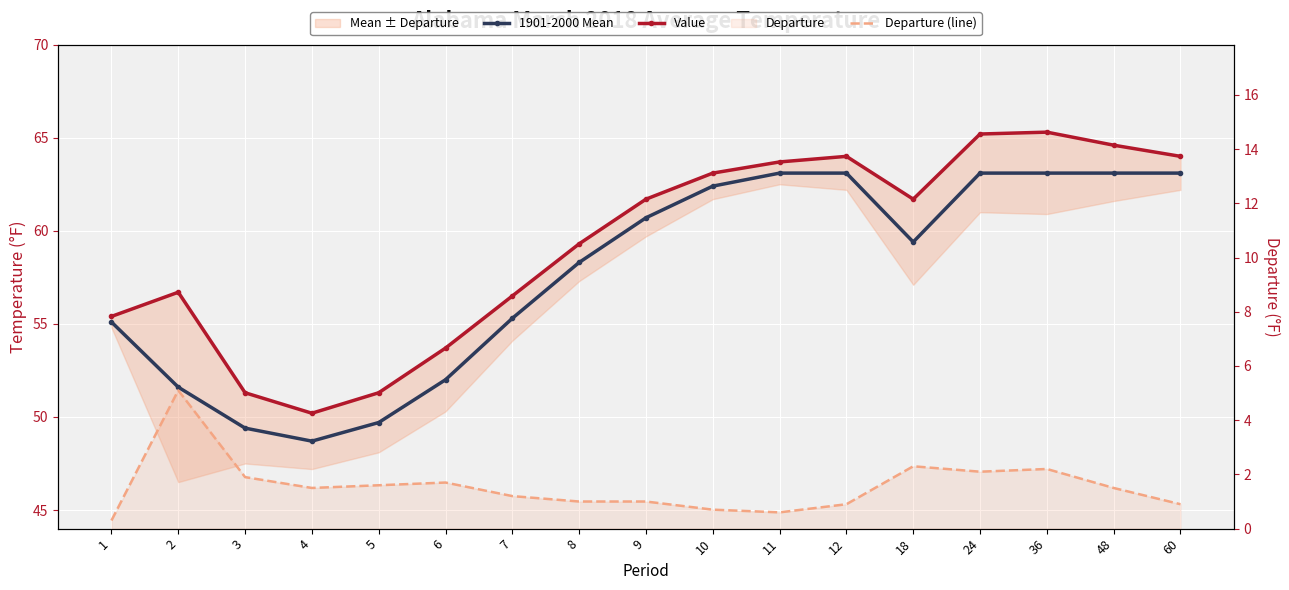

Is it true that Value equals 103.2 at 36?

False